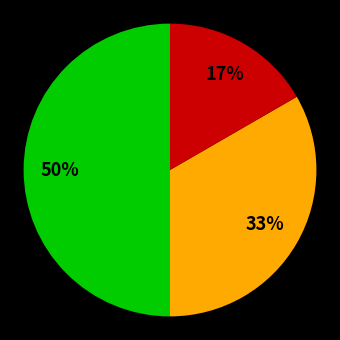

To the nearest percent, what is the average slice percentage?

33%